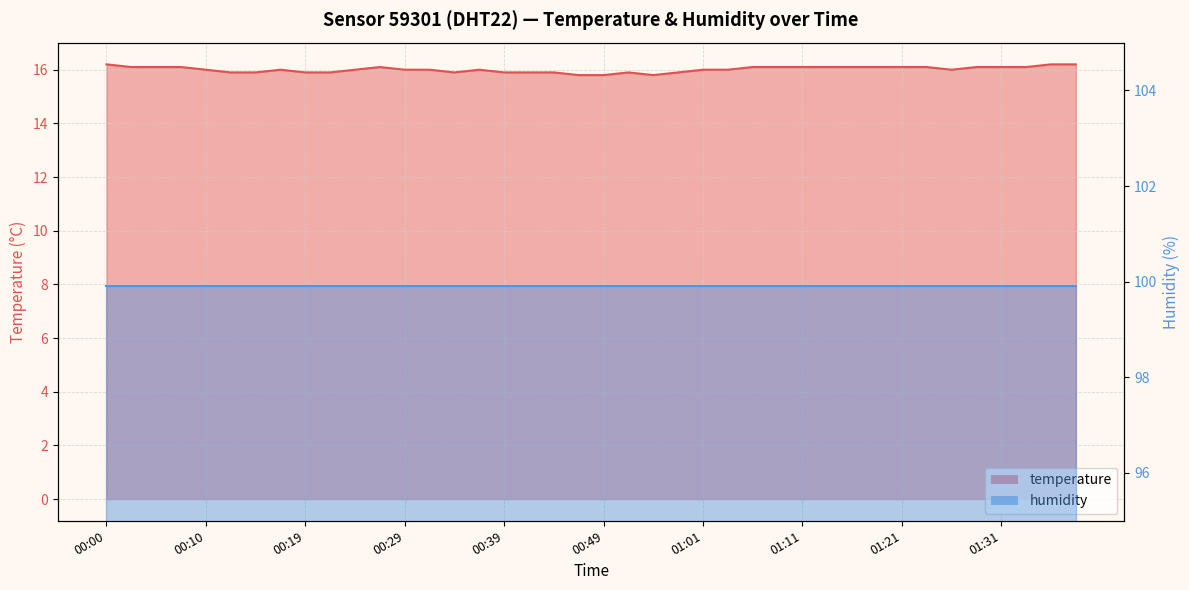

True or false: the data has more than 0 interior local peaks.

True